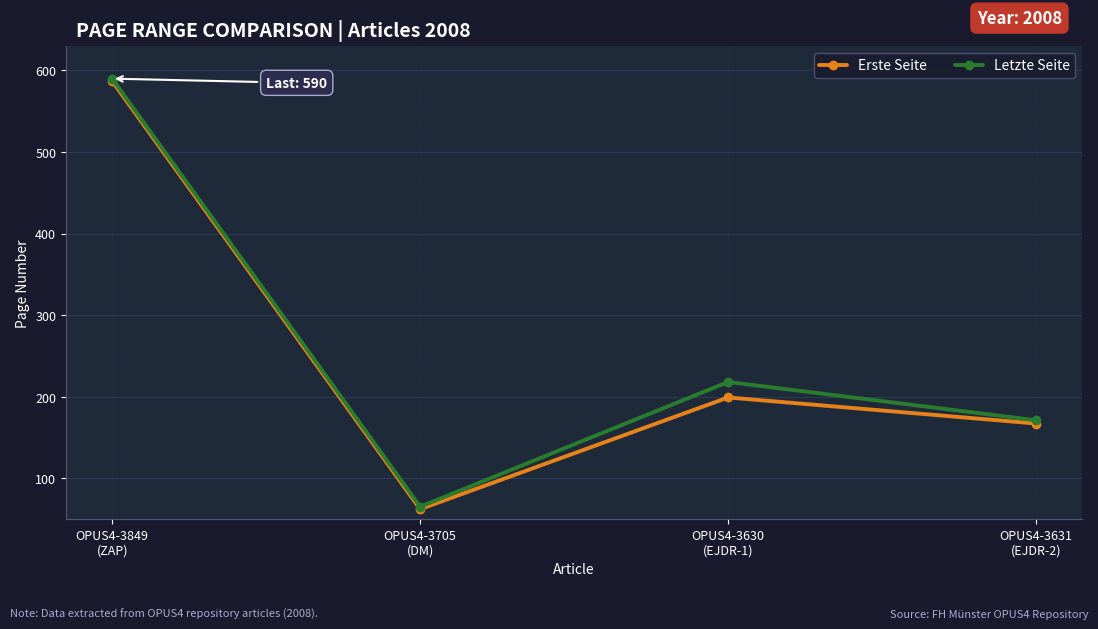

The value of Letzte Seite at OPUS4-3849
(ZAP) is 271. True or false?

False